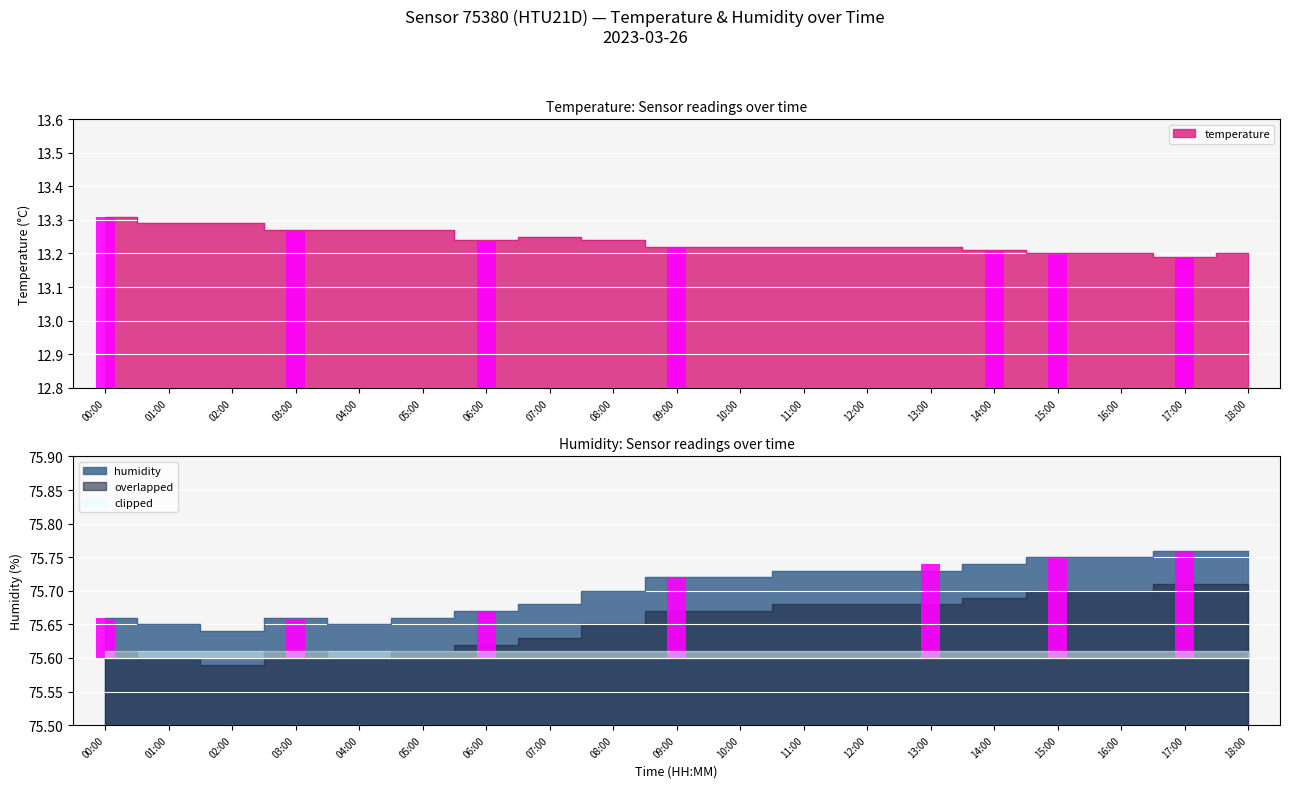

At 13:00, list the series in order from smallest to largest.

temperature, humidity